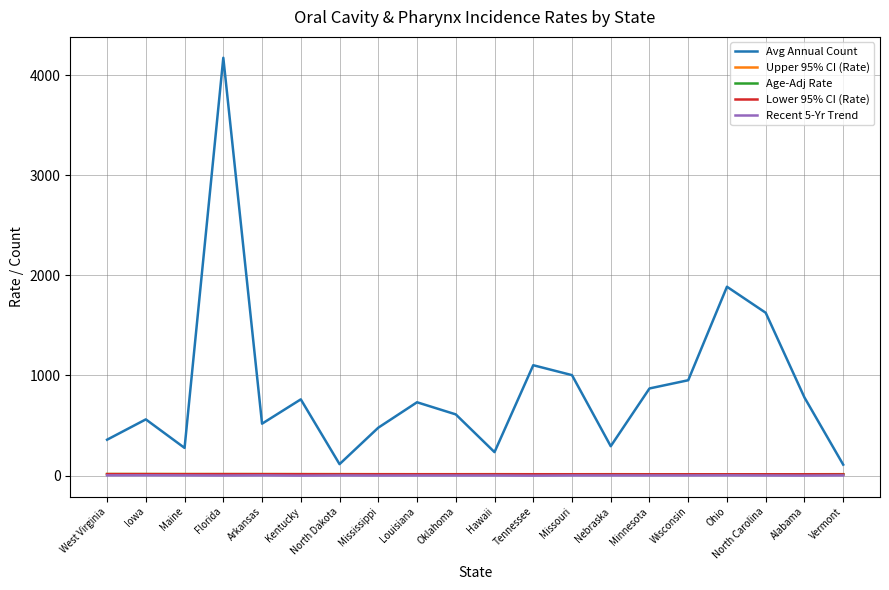

Which series changed the most between North Carolina and Vermont?

Avg Annual Count